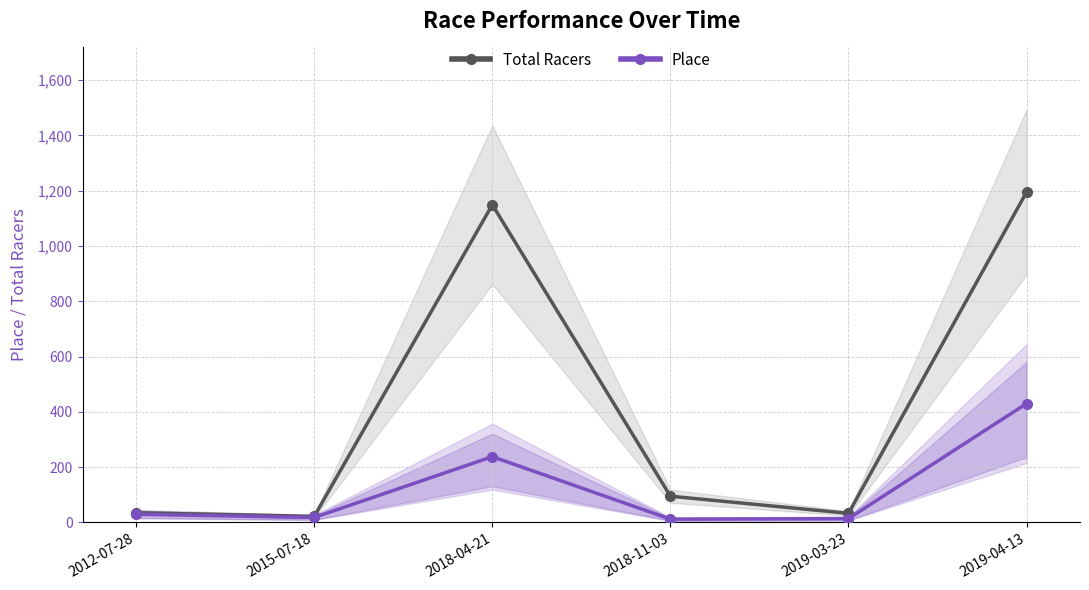

Is it true that Place equals 669 at 2019-04-13?

False